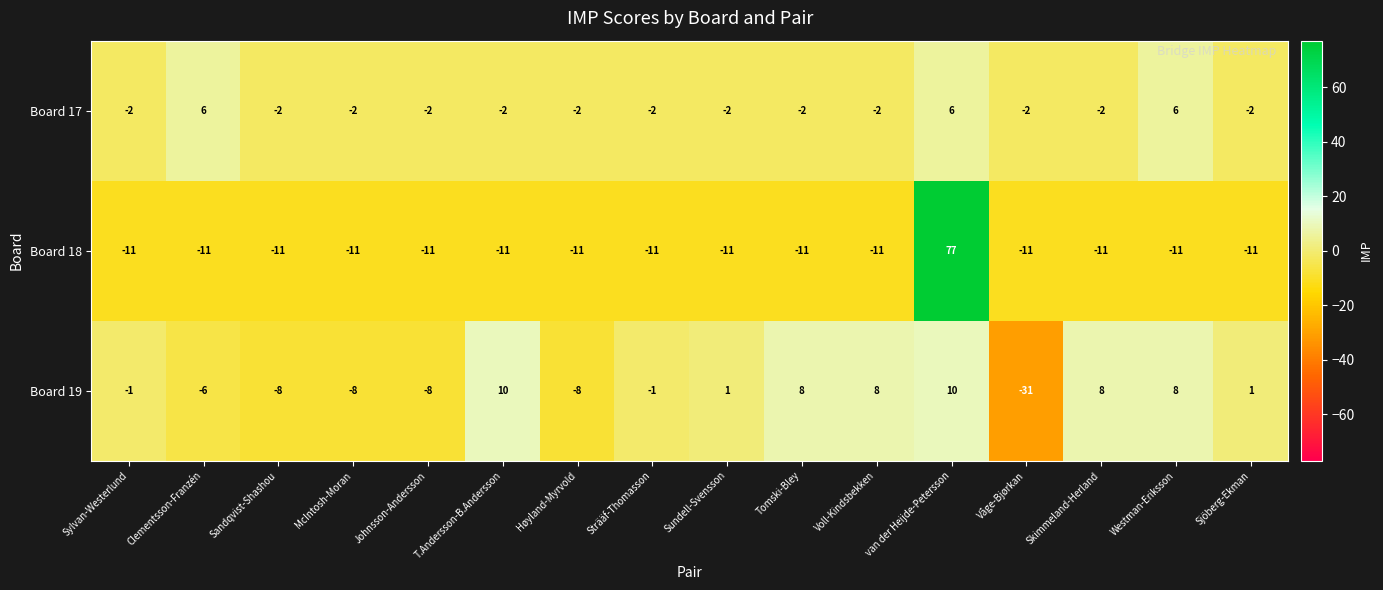

At Sandqvist-Shashou, list the series in order from smallest to largest.

Board 18, Board 19, Board 17